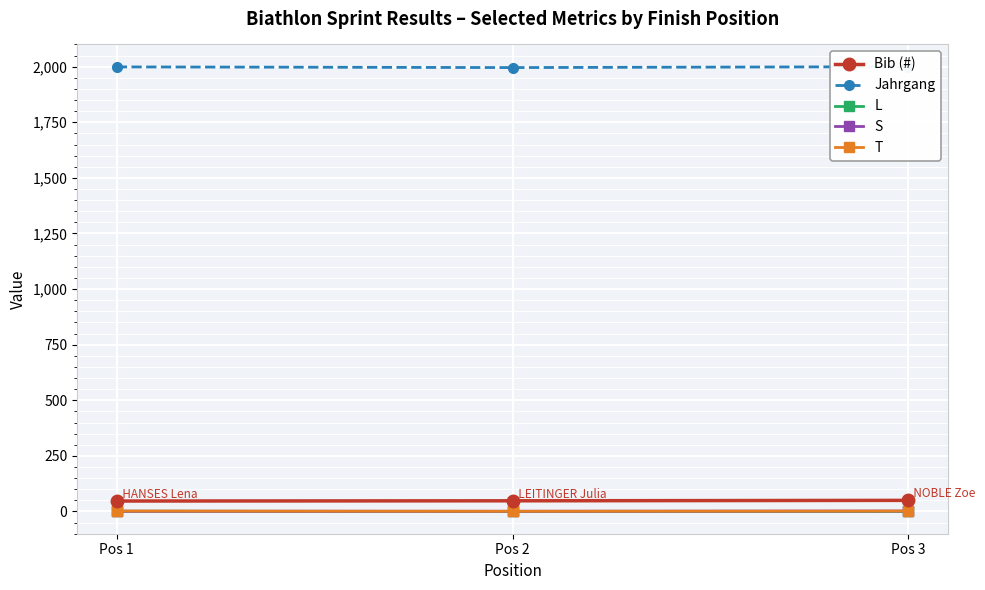

Is the value of Bib (#) at Pos 3 greater than the value of S at Pos 1?

Yes